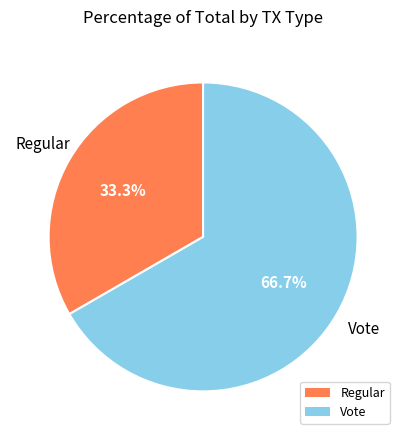

Does Vote represent more than half of the total?

Yes